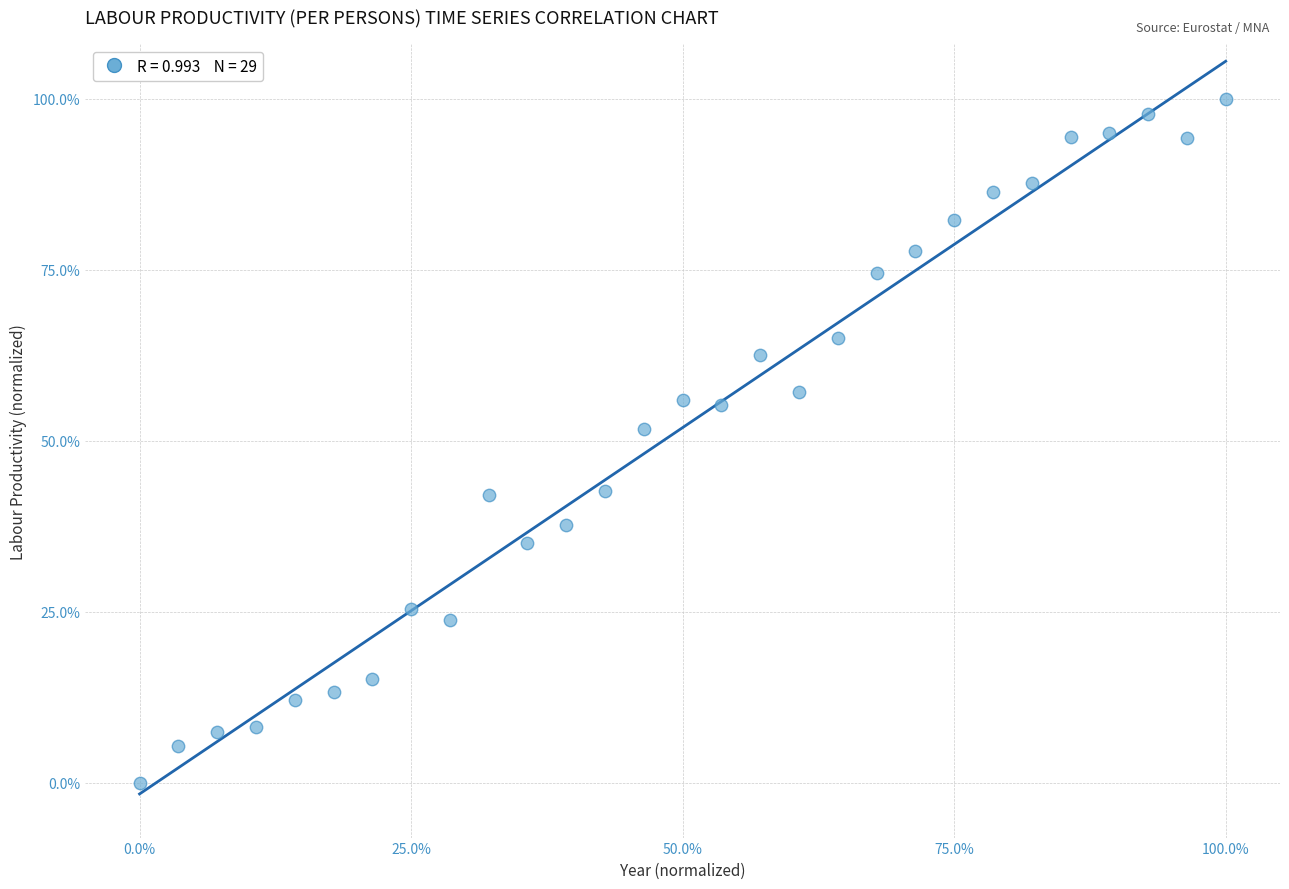

What Y value in the scatter plot is closest to 50?

51.7